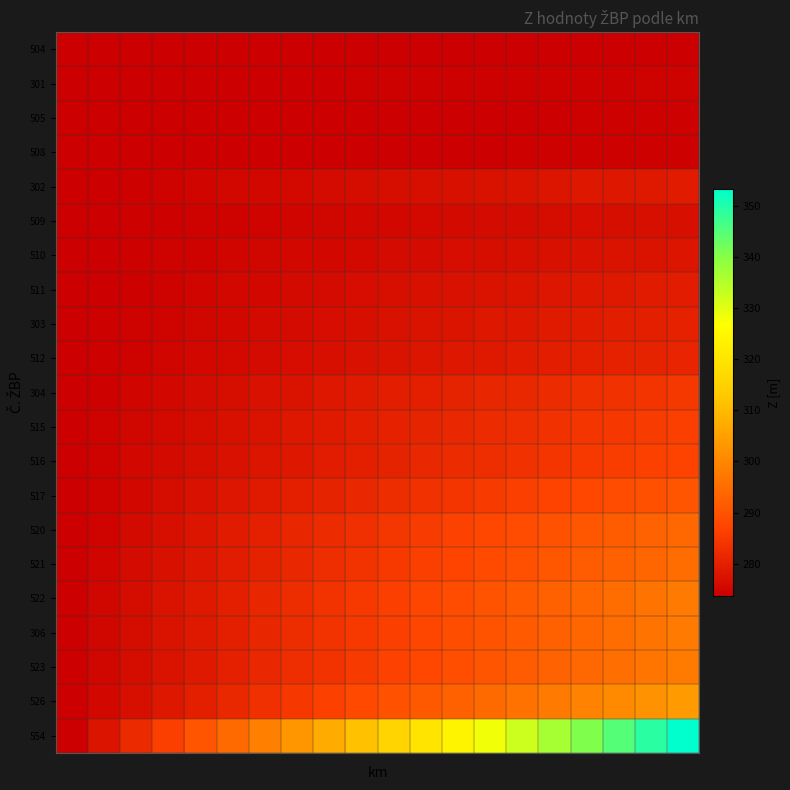

At which category is the sum across all series the highest?

19